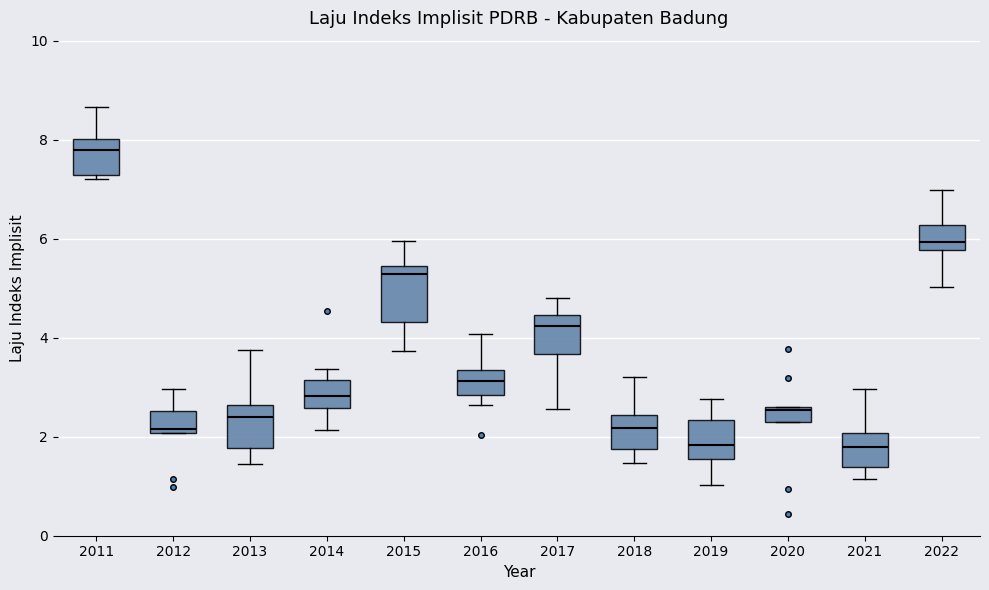

Reading left to right, read every box against the y-axis: the position of its median line, the range the box covers, and the ends of its whiskers. The values are not printed on the chart, so give them approximately, as read against the axis.

2011: median 7.8, box 7.2 to 8.0, whiskers 7.2 (just below the box's lower edge) to 8.6
2012: median 2.2, box 2.0 to 2.6, whiskers 2.0 to 3.0
2013: median 2.4, box 1.8 to 2.6, whiskers 1.4 to 3.8
2014: median 2.8, box 2.6 to 3.2, whiskers 2.2 to 3.4
2015: median 5.2, box 4.4 to 5.4, whiskers 3.8 to 6.0
2016: median 3.2, box 2.8 to 3.4, whiskers 2.6 to 4.0
2017: median 4.2, box 3.6 to 4.4, whiskers 2.6 to 4.8
2018: median 2.2, box 1.8 to 2.4, whiskers 1.4 to 3.2
2019: median 1.8, box 1.6 to 2.4, whiskers 1.0 to 2.8
2020: median 2.6 (just below the box's upper edge), box 2.2 to 2.6, whiskers 2.2 to 2.6
2021: median 1.8, box 1.4 to 2.0, whiskers 1.2 to 3.0
2022: median 6.0, box 5.8 to 6.2, whiskers 5.0 to 7.0